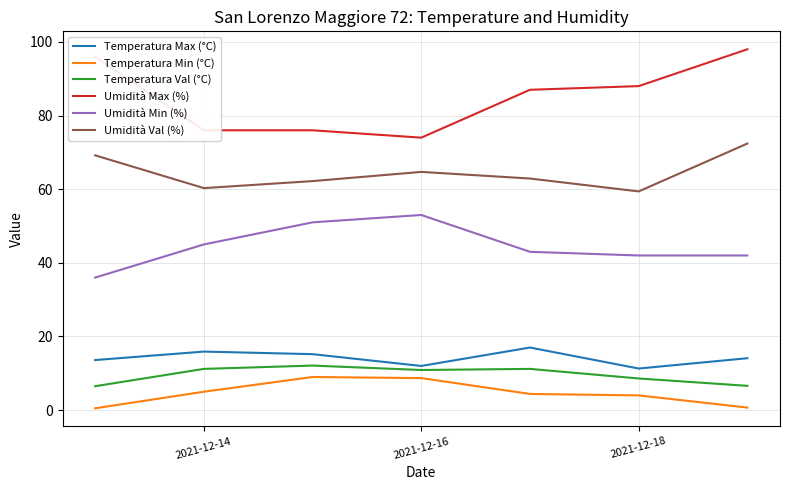

What is the smallest value displayed?

0.5